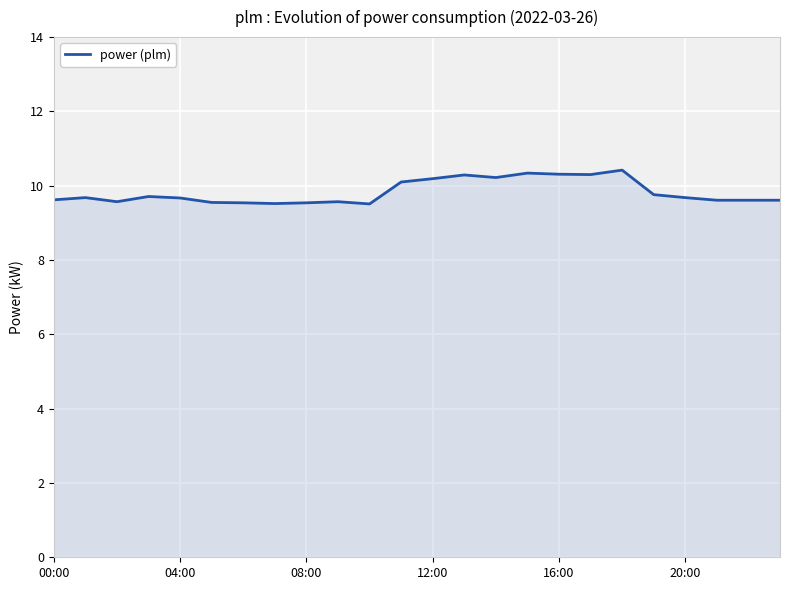

What is the maximum value shown in the chart?

10.4